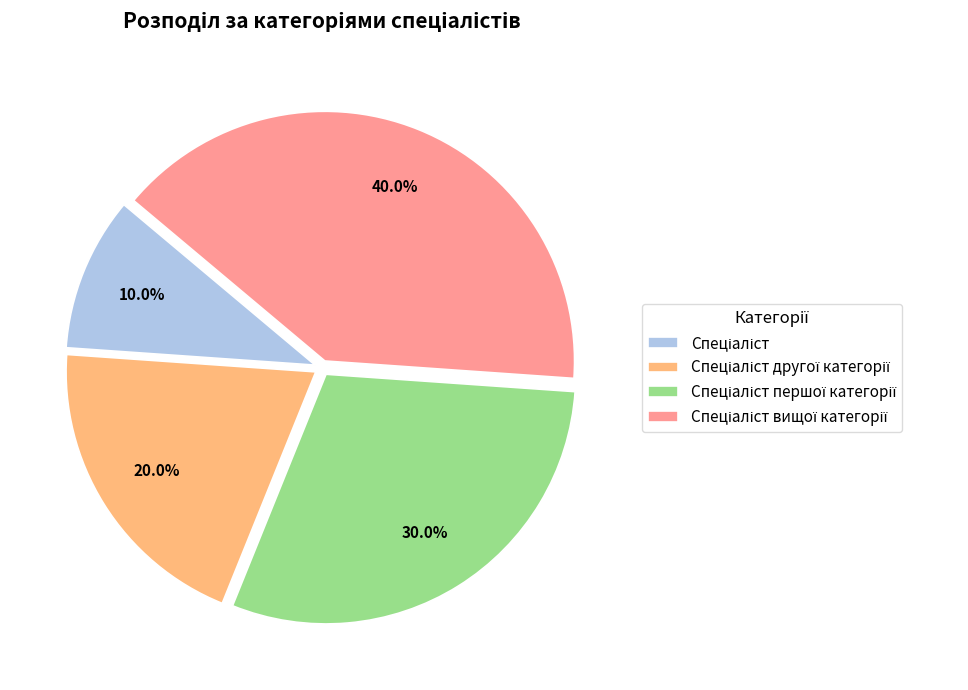

Does any single category account for the majority?

No